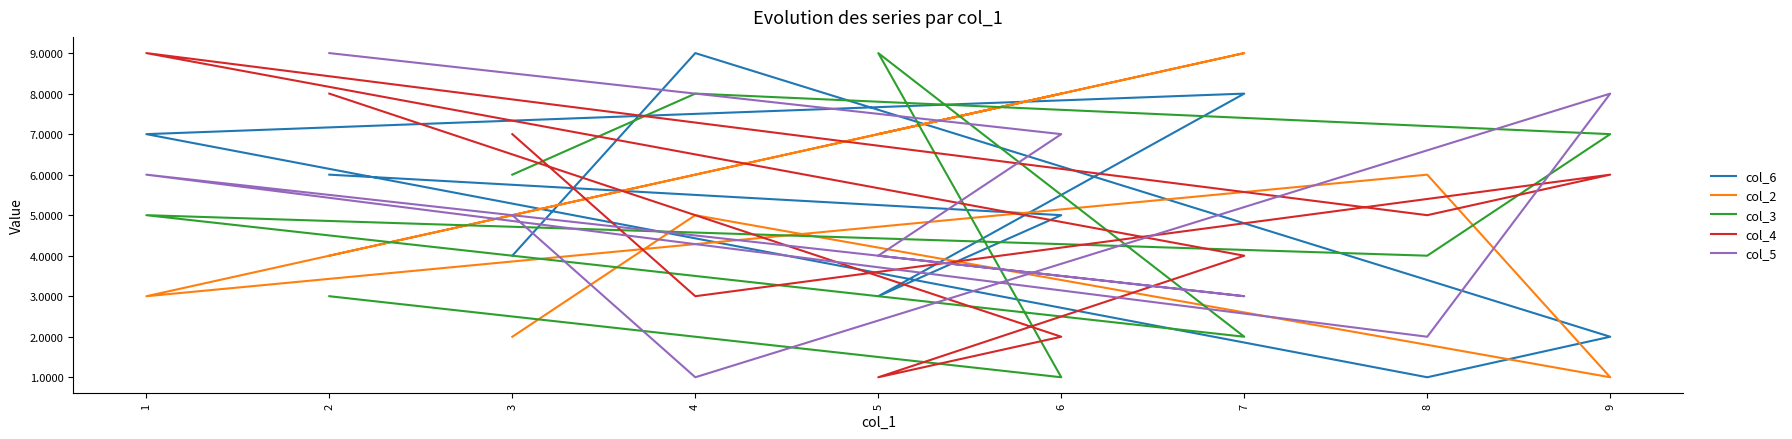

The value of col_2 at 6 is 8. True or false?

True